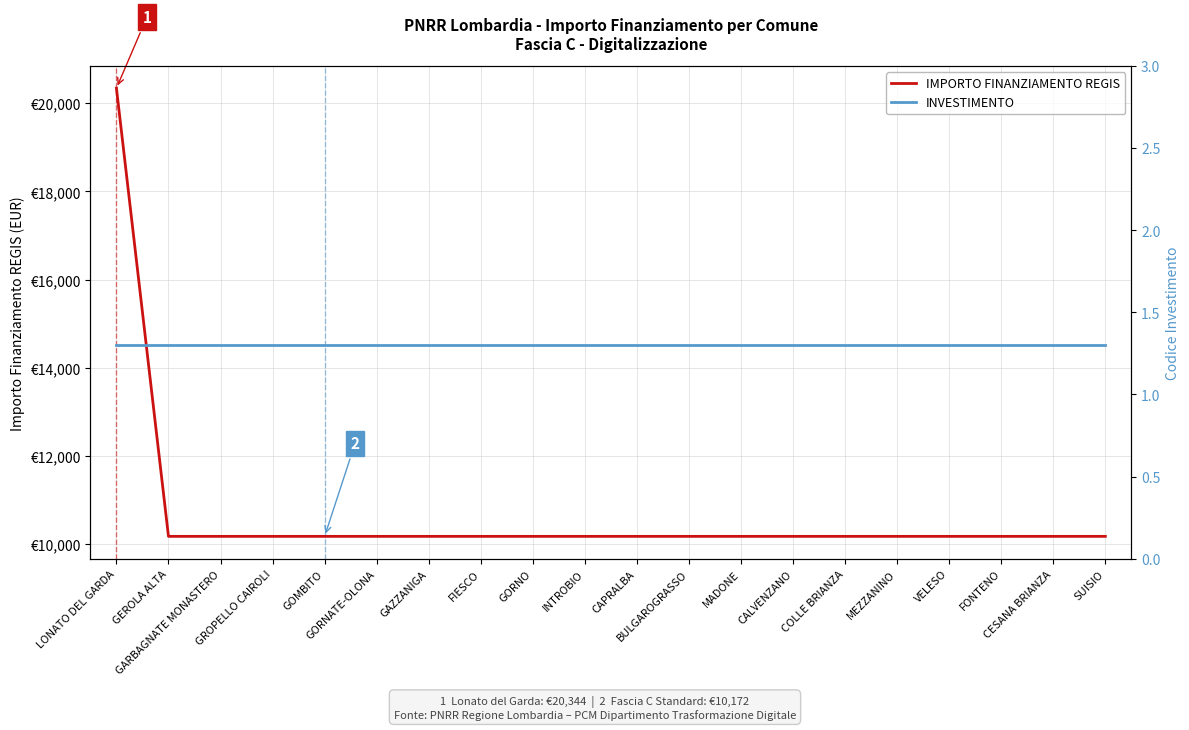

Rank the categories by IMPORTO FINANZIAMENTO REGIS value from highest to lowest.

LONATO DEL GARDA, GEROLA ALTA, GARBAGNATE MONASTERO, GROPELLO CAIROLI, GOMBITO, GORNATE-OLONA, GAZZANIGA, FIESCO, GORNO, INTROBIO, CAPRALBA, BULGAROGRASSO, MADONE, CALVENZANO, COLLE BRIANZA, MEZZANINO, VELESO, FONTENO, CESANA BRIANZA, SUISIO